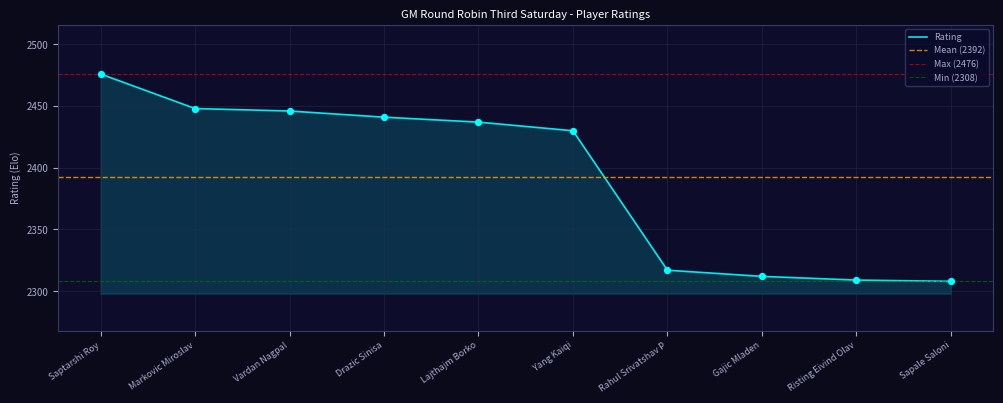

Which has a higher value, Saptarshi Roy or Sapale Saloni?

Saptarshi Roy